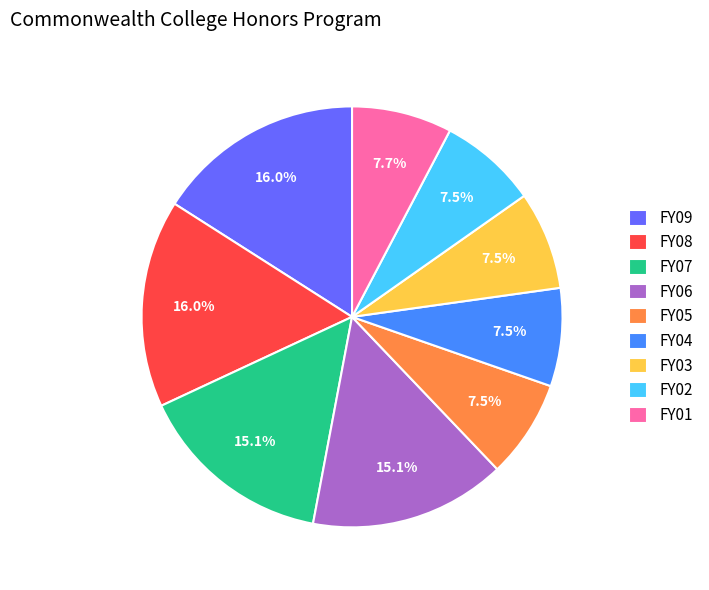

To the nearest percent, what portion does FY09 represent?

16%